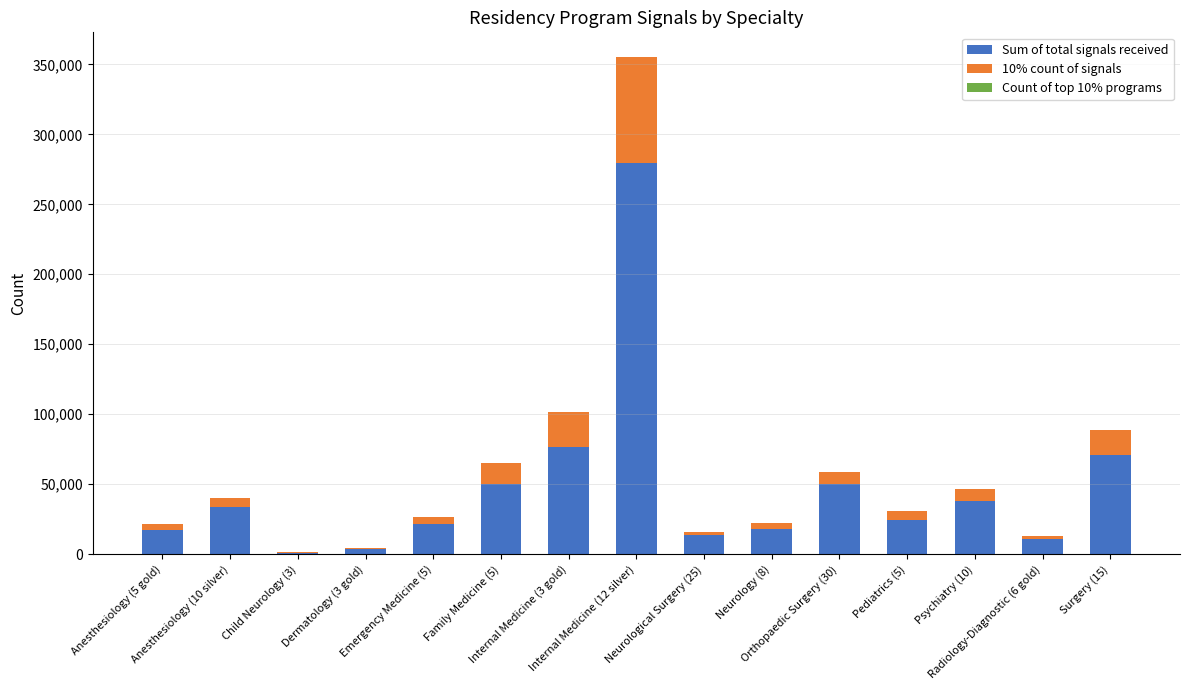

Rank the categories by Sum of total signals received value from lowest to highest.

Child Neurology (3), Dermatology (3 gold), Radiology-Diagnostic (6 gold), Neurological Surgery (25), Anesthesiology (5 gold), Neurology (8), Emergency Medicine (5), Pediatrics (5), Anesthesiology (10 silver), Psychiatry (10), Orthopaedic Surgery (30), Family Medicine (5), Surgery (15), Internal Medicine (3 gold), Internal Medicine (12 silver)